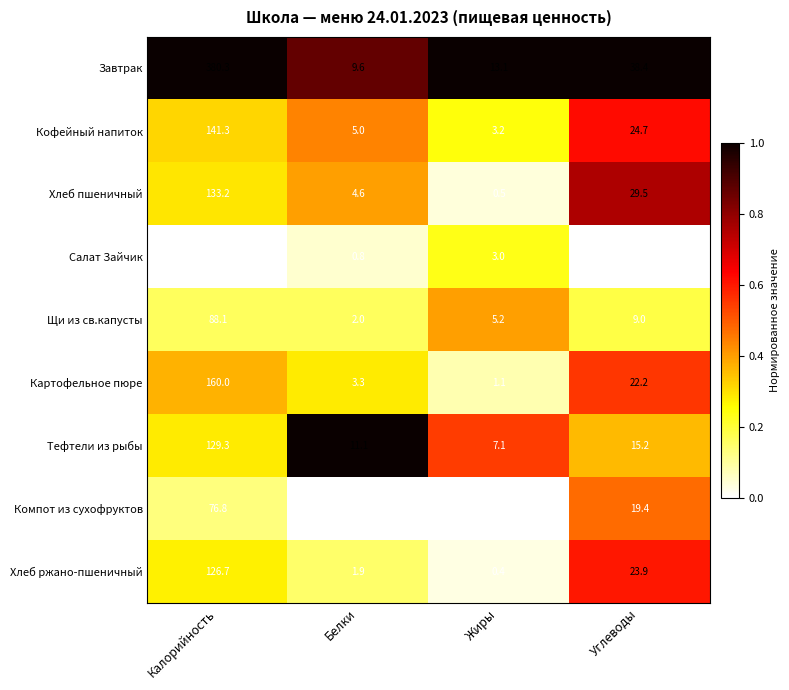

True or false: Хлеб пшеничный has a value of 29.5 at Углеводы.

True